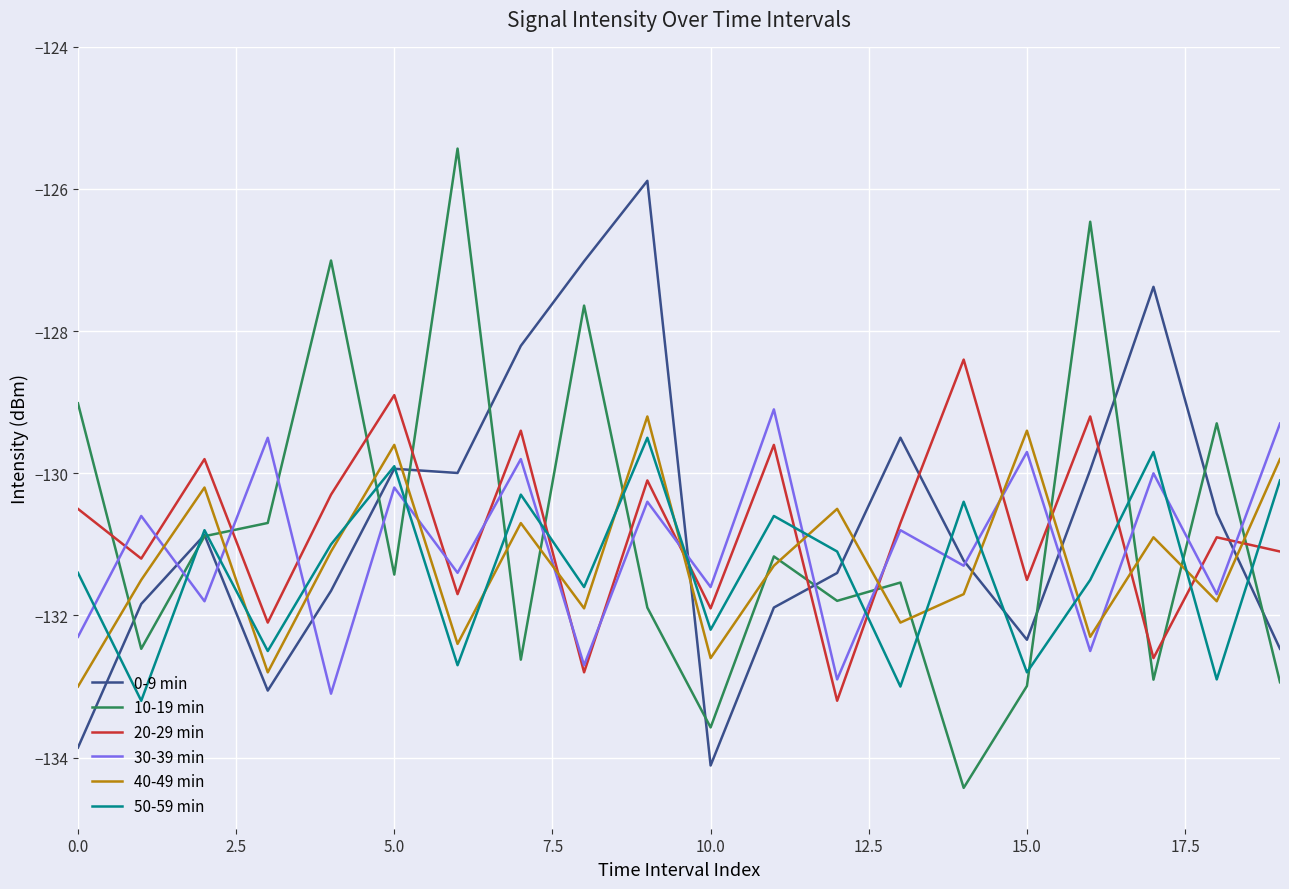

True or false: 10-19 min and 30-39 min cross at least once.

True